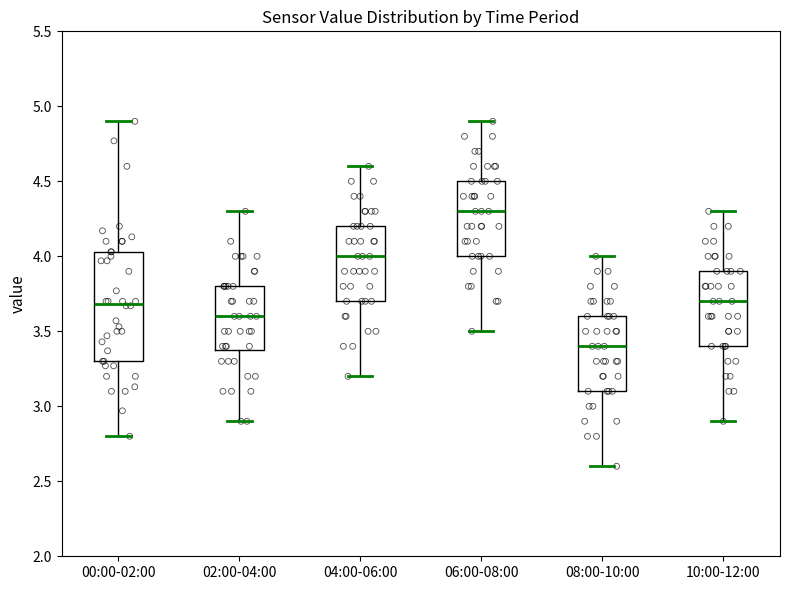

Where does the upper whisker of the box for 02:00-04:00 end on the y-axis? The values are not printed on the chart, so give them approximately, as read against the axis.

4.30